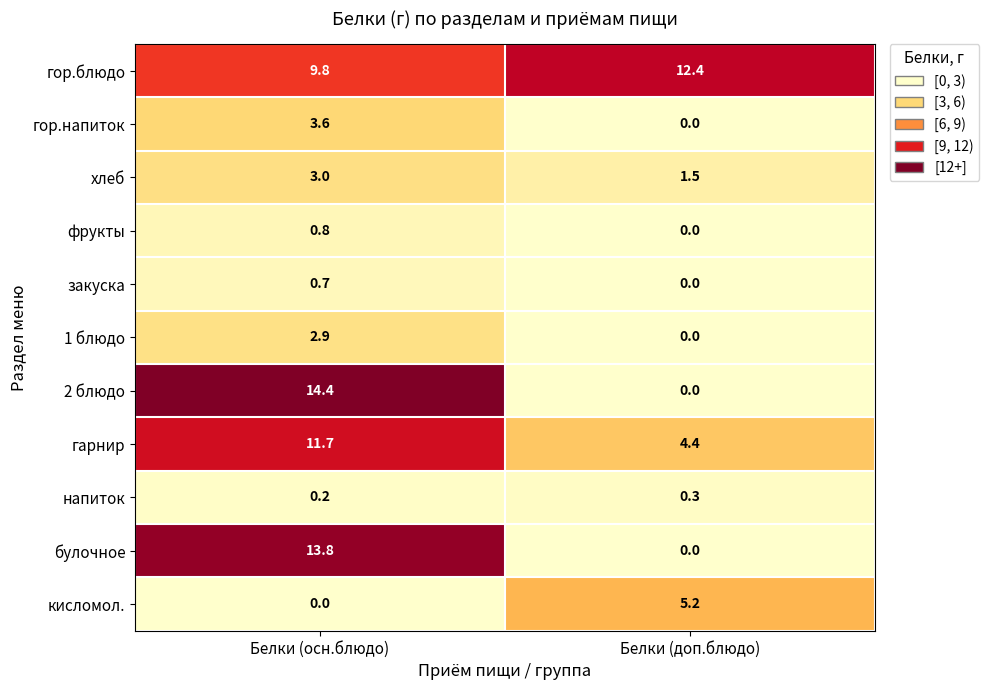

Where is гор.напиток nearest to the value 1?

Белки (доп.блюдо)